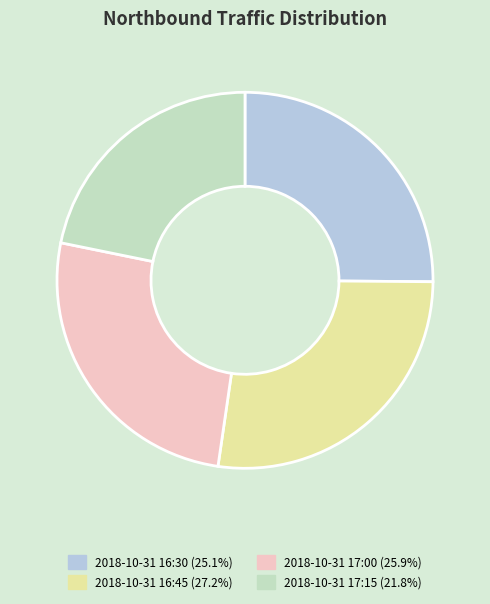

Combined, do 2018-10-31 17:15 (21.8%) and 2018-10-31 16:45 (27.2%) account for over 50%?

No